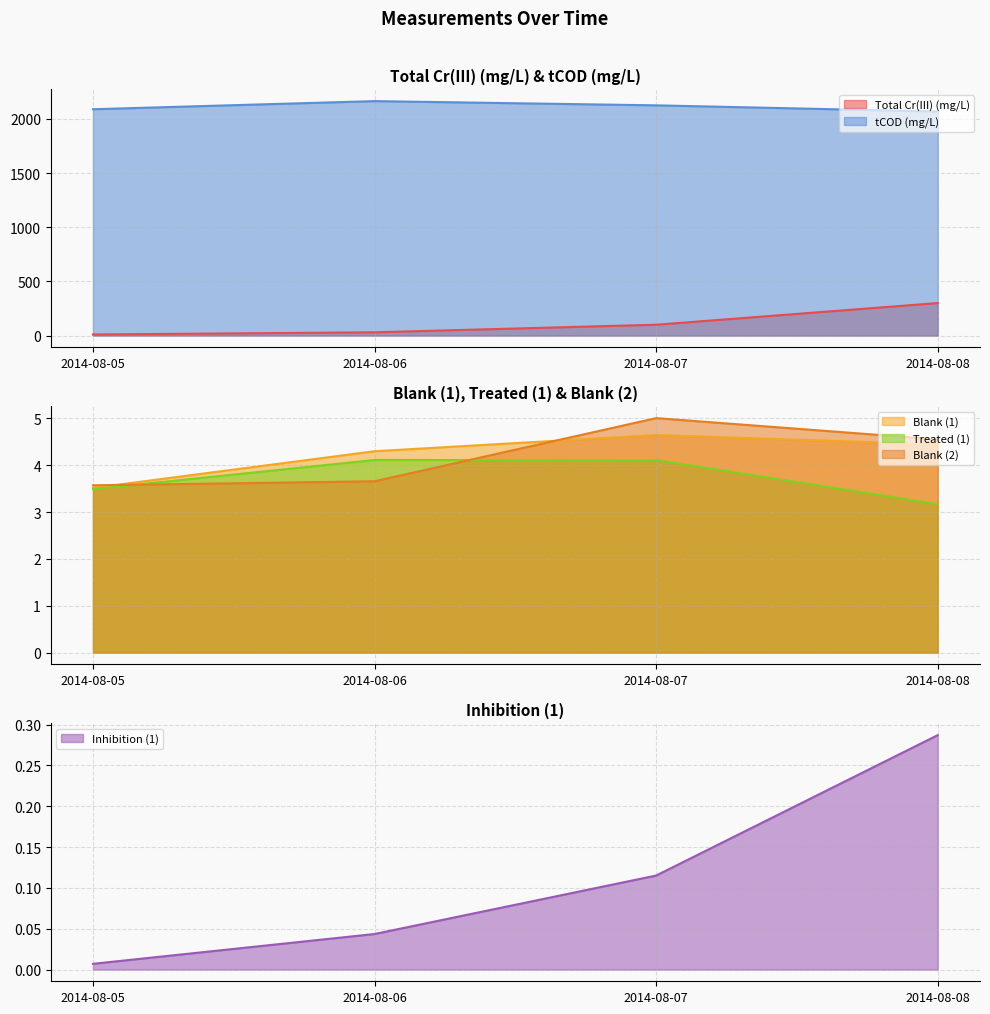

Which has a higher value, 2014-08-06 or 2014-08-07?

2014-08-07